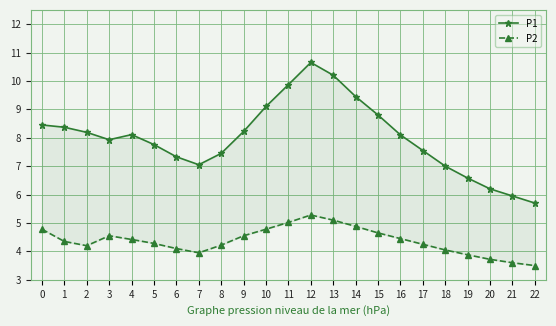

What is the average value of the P1 series?

8.0